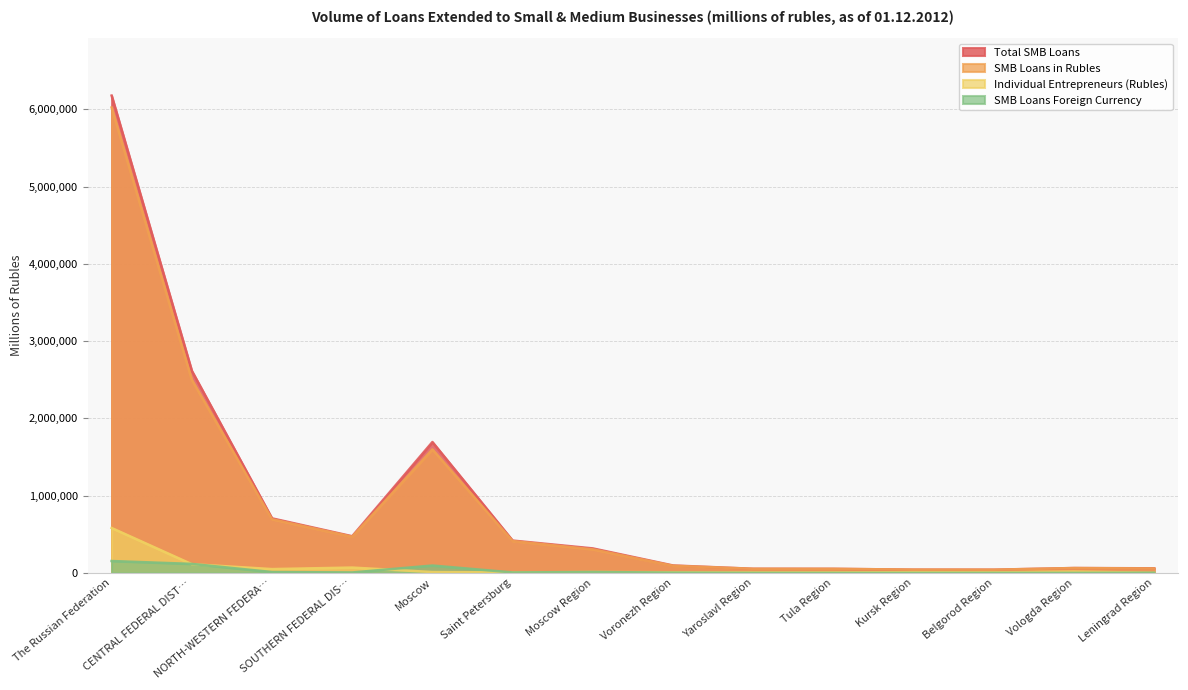

Is it true that Total SMB Loans equals 146759 at Saint Petersburg?

False